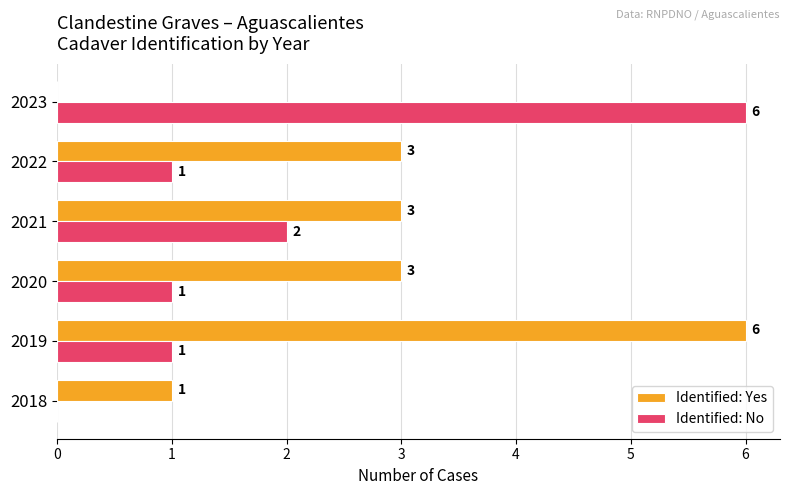

Which series has the largest total across all categories?

Identified: Yes